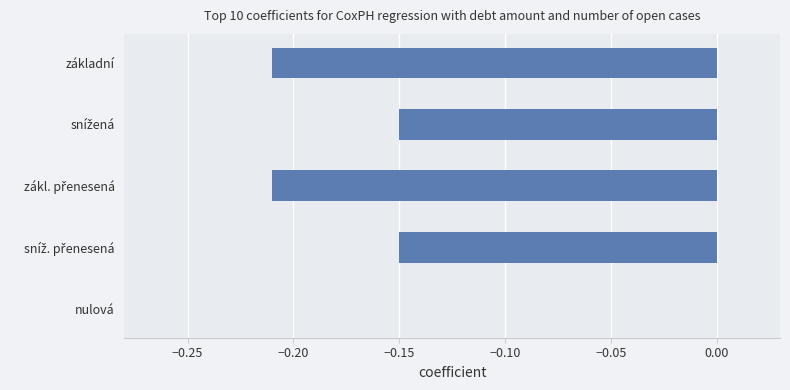

How many categories are shown in the chart?

5